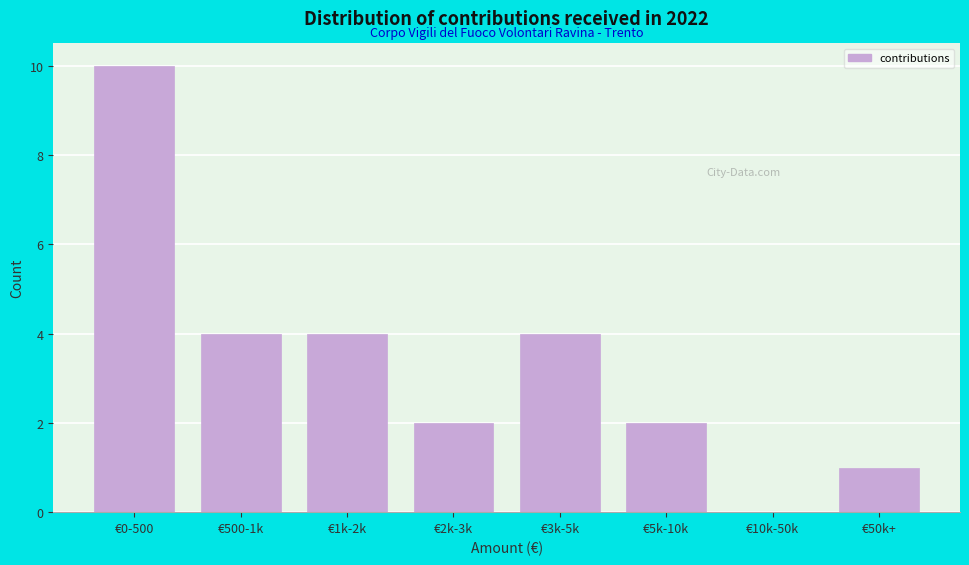

Reading right to left, what are all the values shown in this chart?

€50k+=1	€10k-50k=0	€5k-10k=2	€3k-5k=4	€2k-3k=2	€1k-2k=4	€500-1k=4	€0-500=10